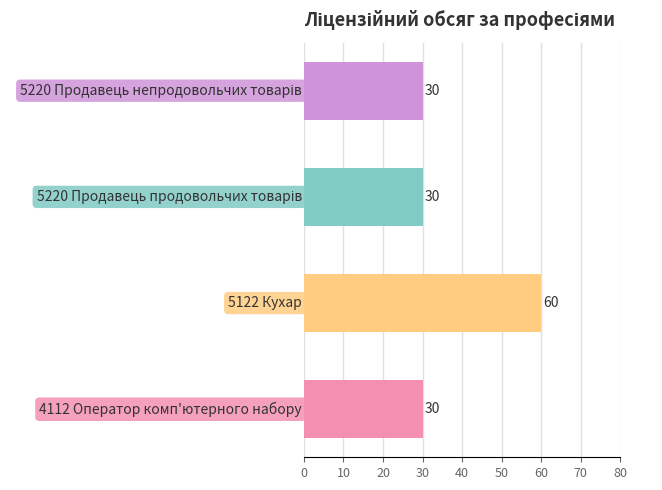

What is the sum of all values?

150